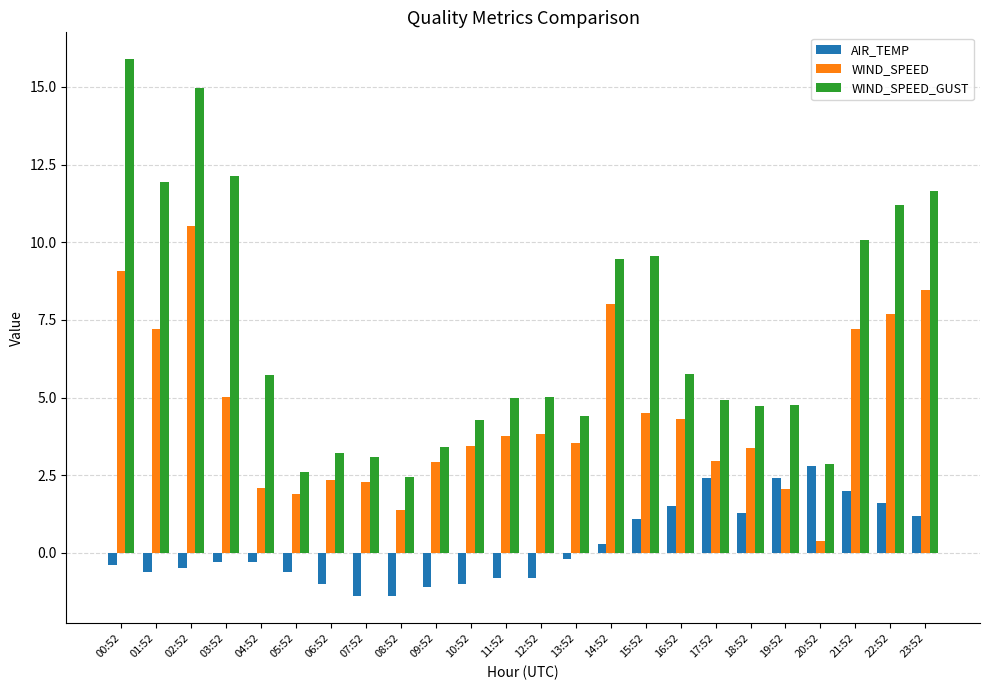

List the series in order of their overall mean, lowest first.

AIR_TEMP, WIND_SPEED, WIND_SPEED_GUST